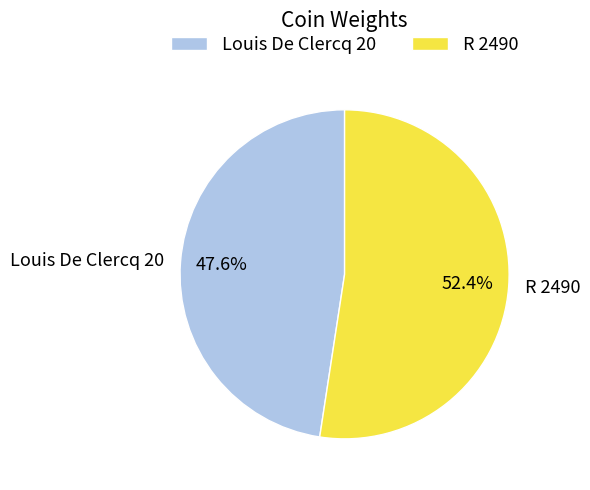

To the nearest percent, what percentage of the pie is Louis De Clercq 20?

48%